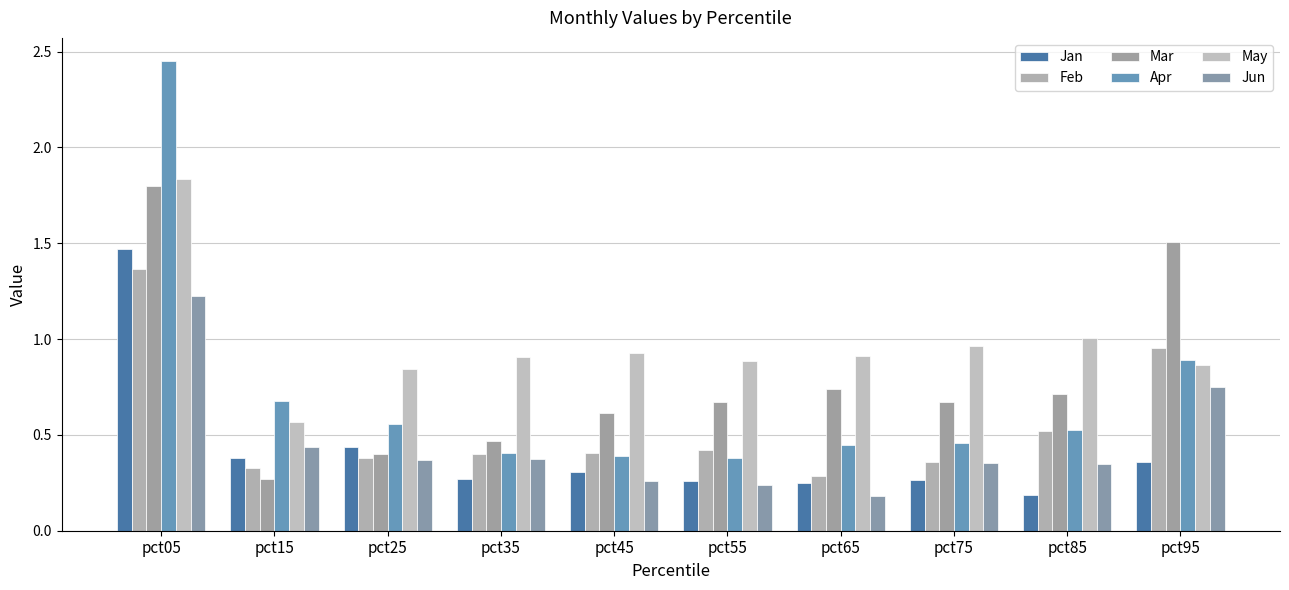

Does the chart contain any negative values?

No